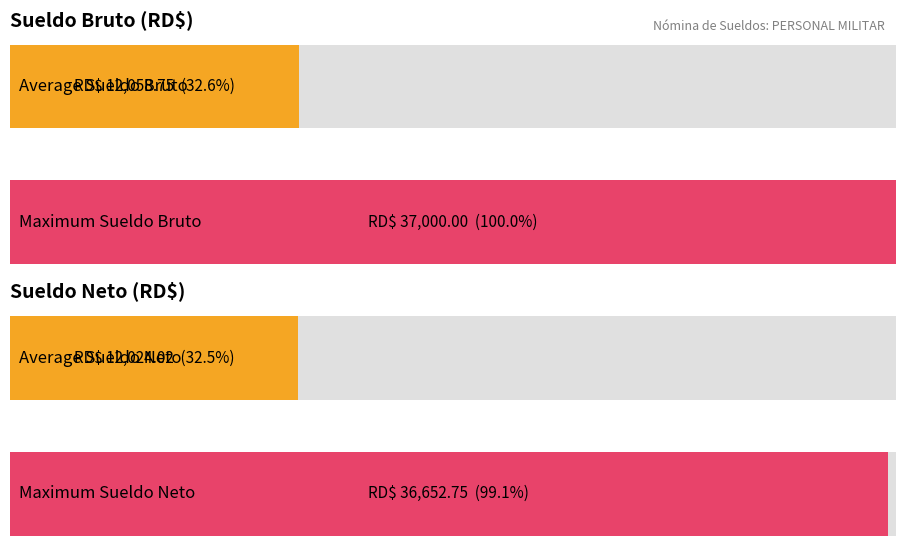

How many distinct data groups are displayed?

2